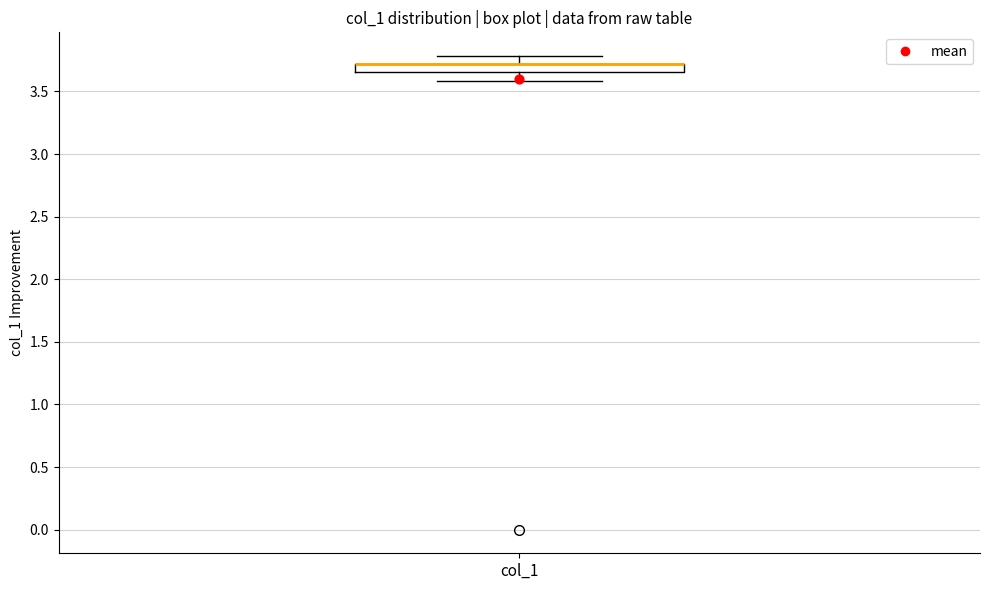

Where does the upper whisker of the box for col_1 end on the y-axis? The values are not printed on the chart, so give them approximately, as read against the axis.

3.80